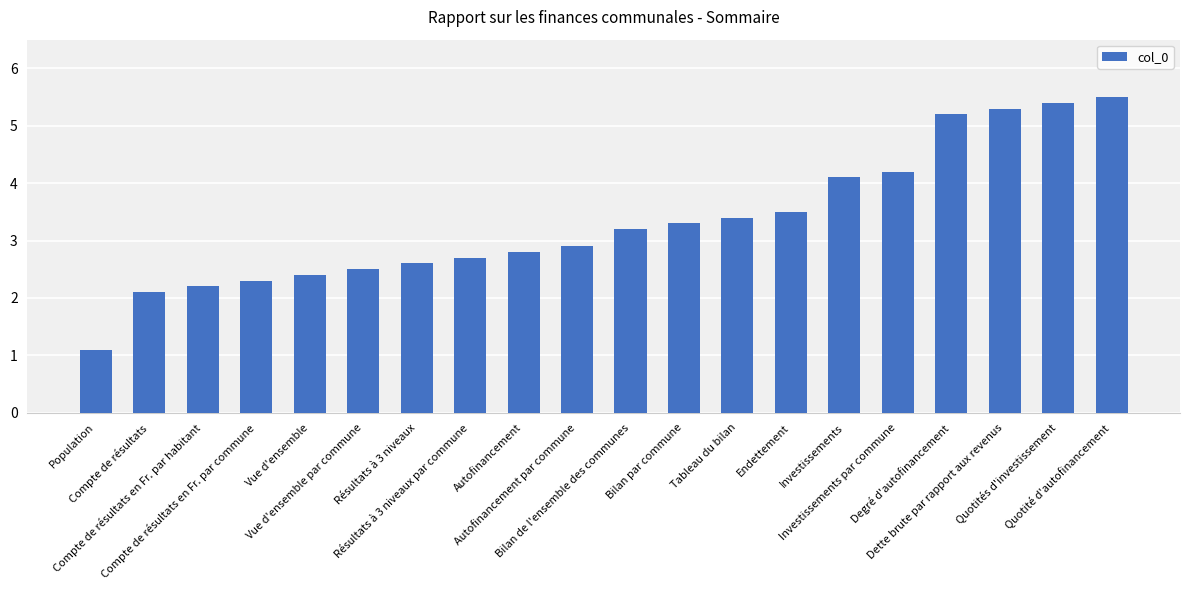

What is the change in value from Résultats à 3 niveaux par commune to Tableau du bilan?

+0.7